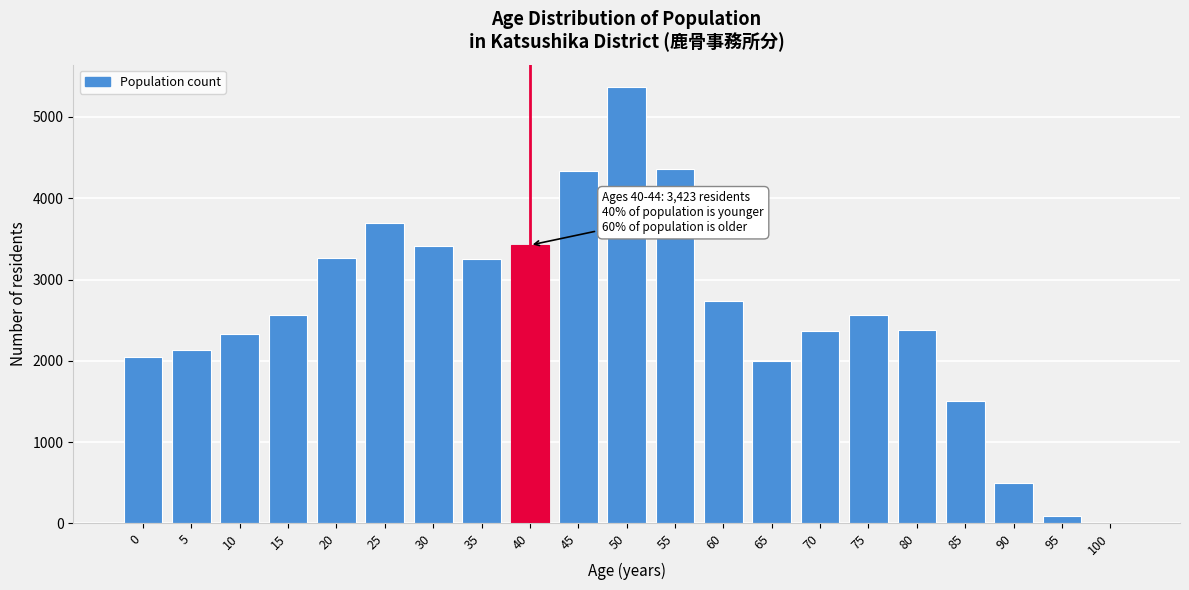

What is the change in value from 45 to 70?

-1966